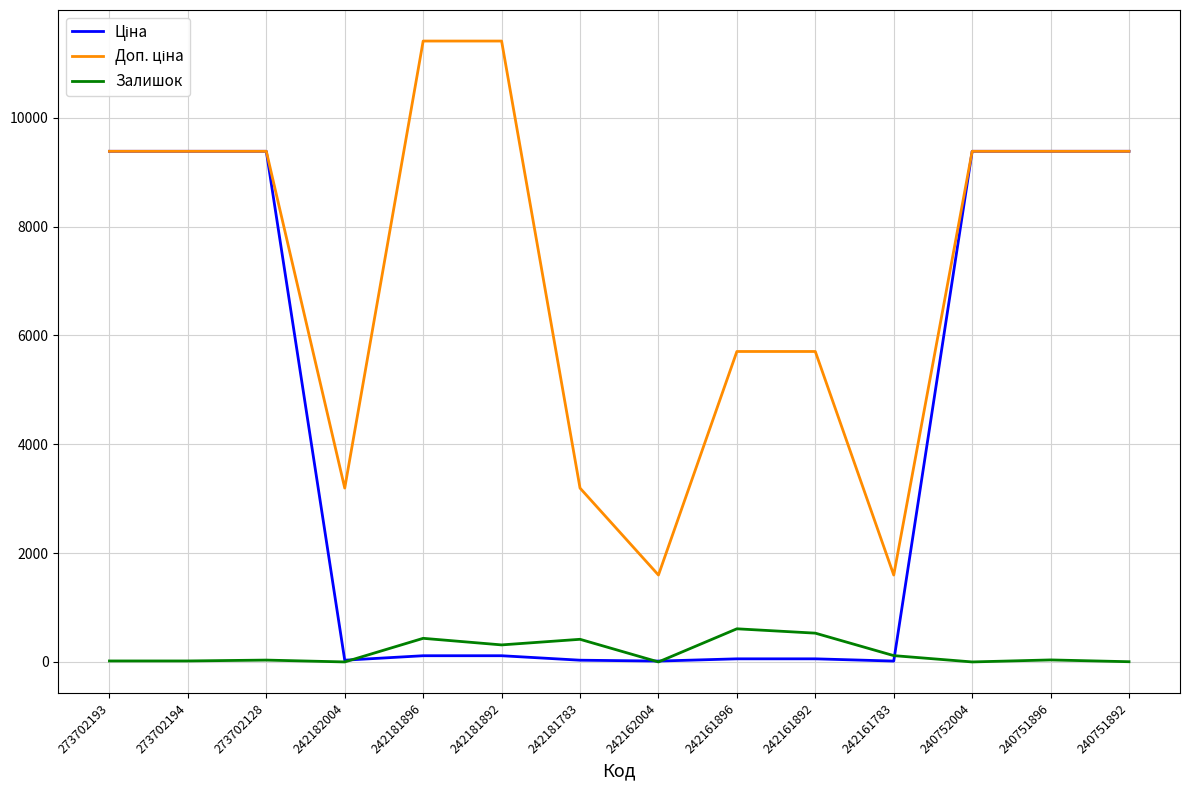

What is the greatest value displayed?

11410.0